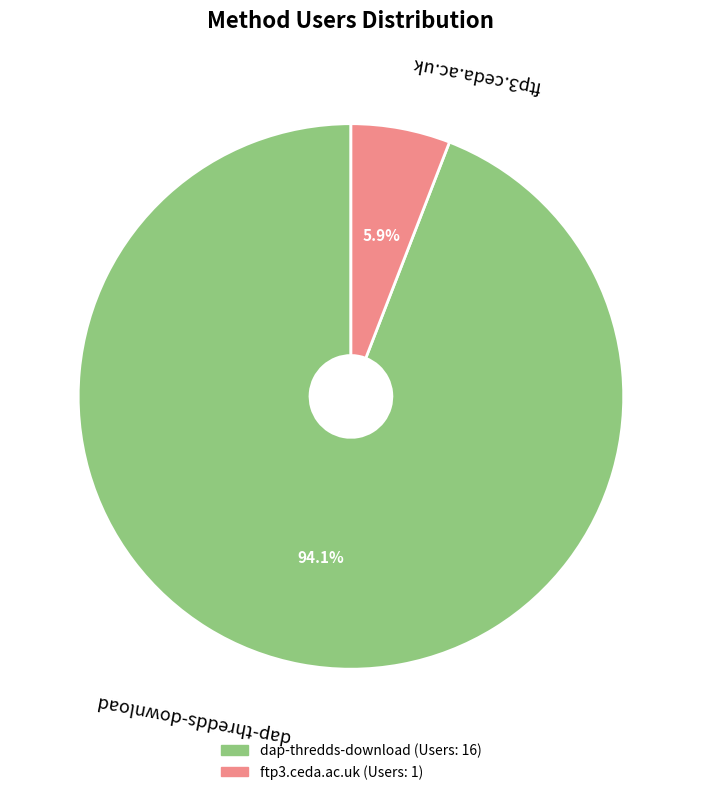

Which slice represents more than half of the pie?

dap-thredds-download